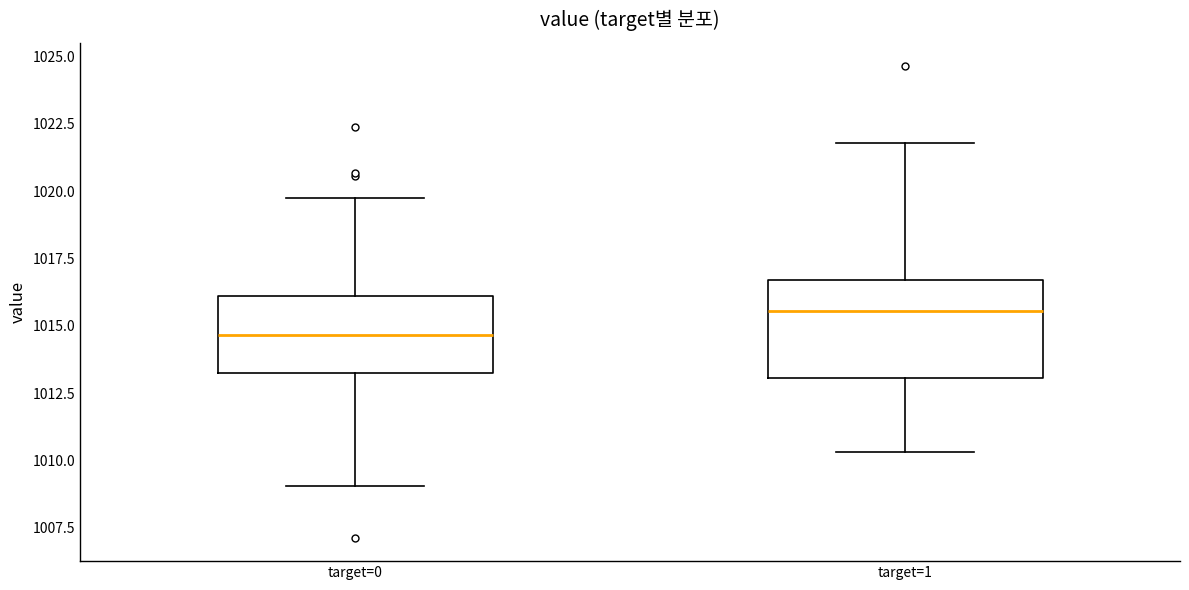

Reading left to right, transcribe this box plot: for each box, give where its median line is, the range the box spans, and where its two whiskers end, as read against the y-axis. The values are not printed on the chart, so give them approximately, as read against the axis.

target=0: median 1014.5, box 1013.5 to 1016.0, whiskers 1009.0 to 1019.5
target=1: median 1015.5, box 1013.0 to 1016.5, whiskers 1010.5 to 1022.0